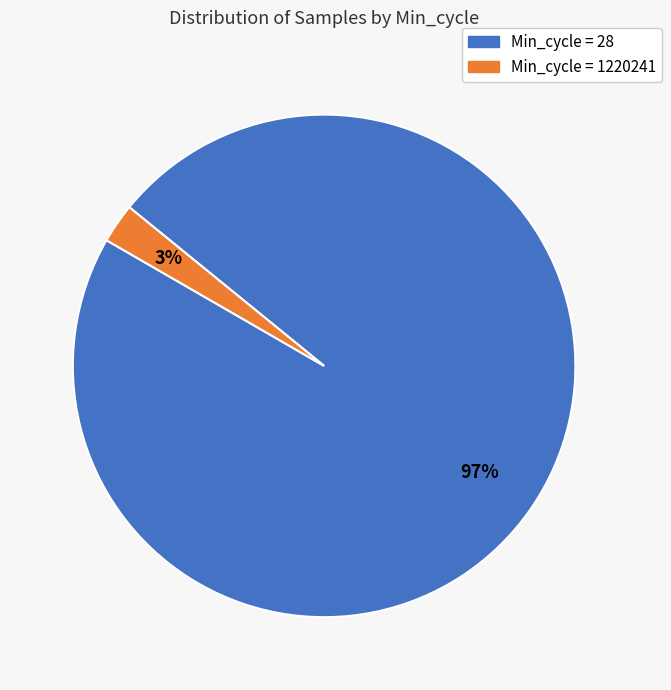

To the nearest percent, what is the average slice percentage?

50%